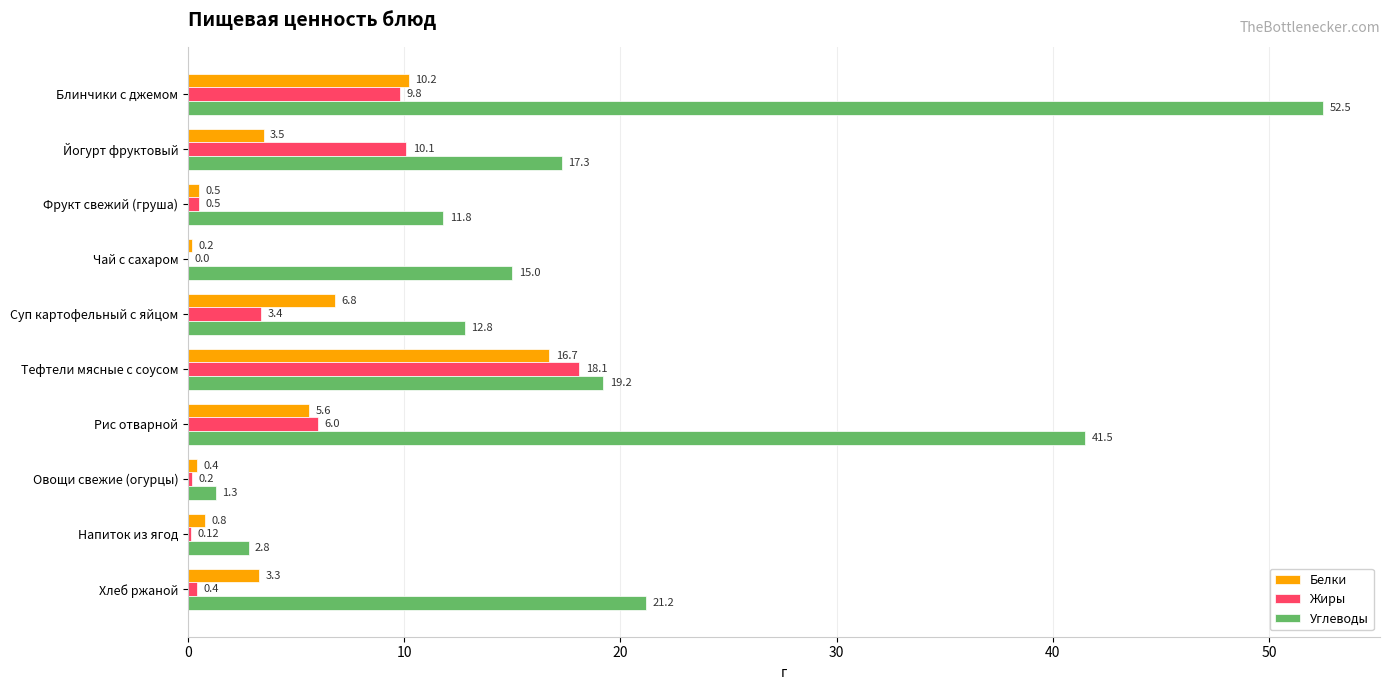

At which label is Белки closest to 8?

Суп картофельный с яйцом